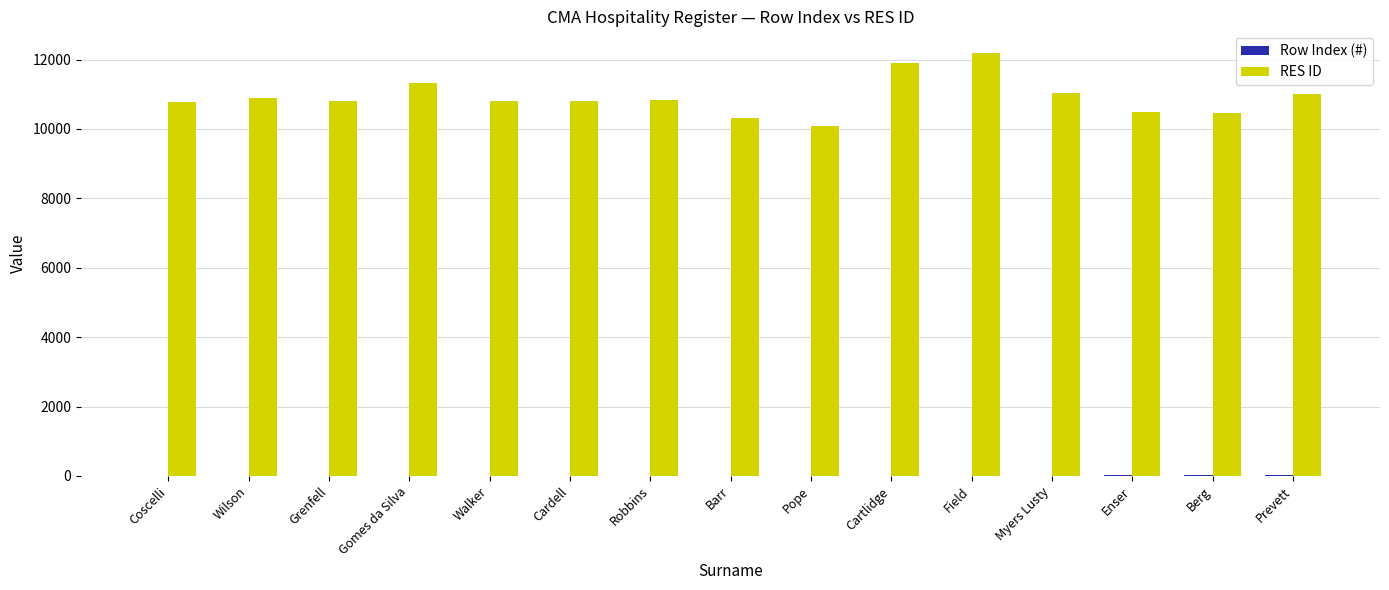

What is the sum of all RES ID values?

163725